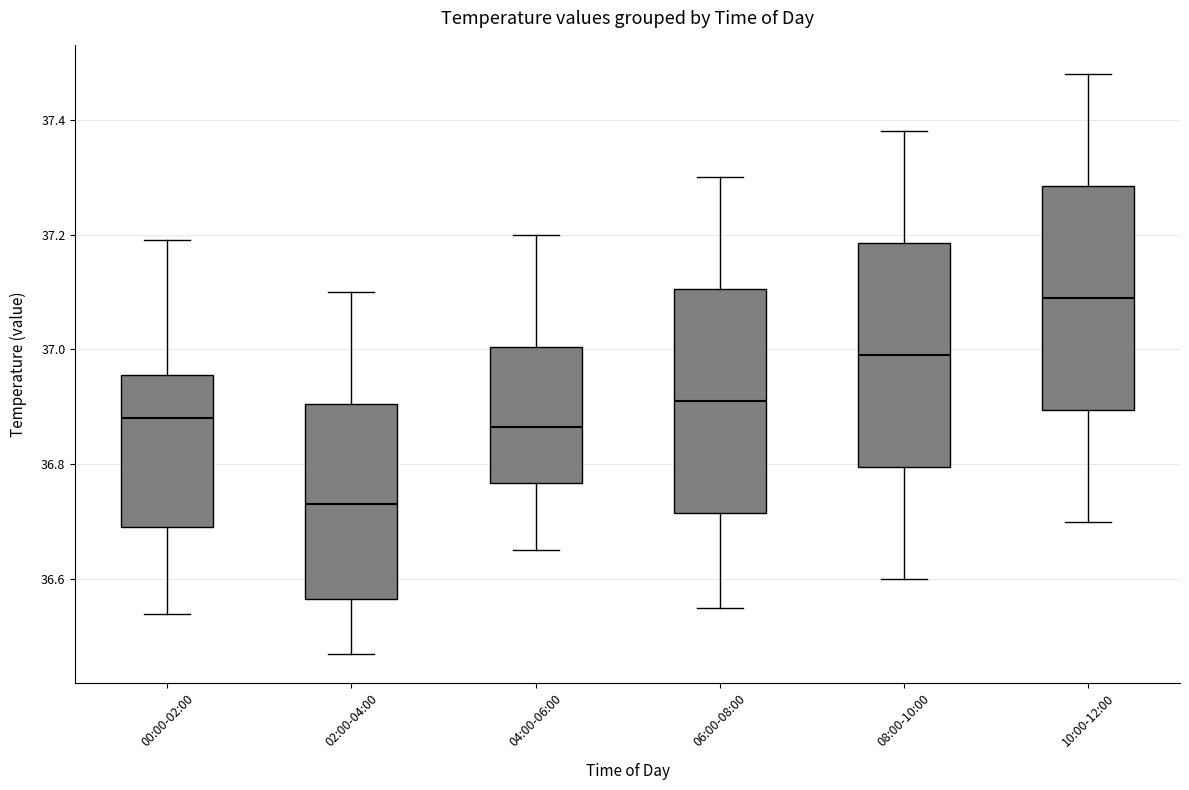

Which box's median line is the highest?

10:00-12:00